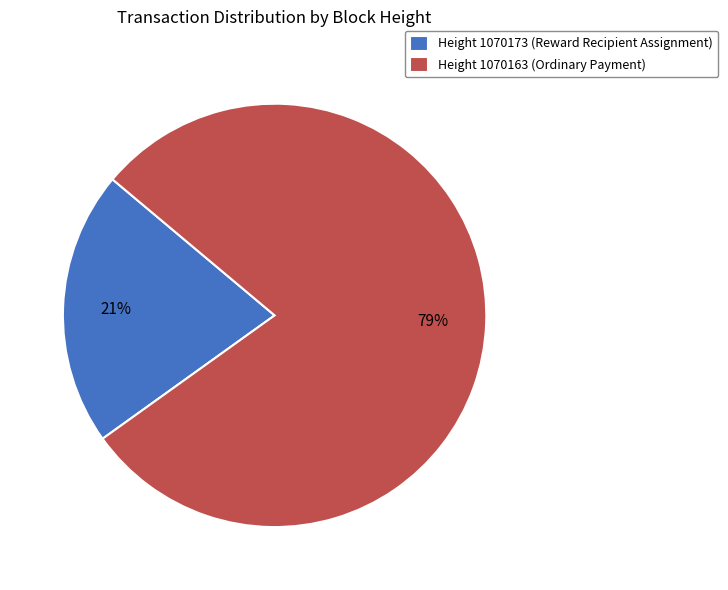

What percentage is the Height 1070173 (Reward Recipient Assignment) slice, to the nearest percent?

21%